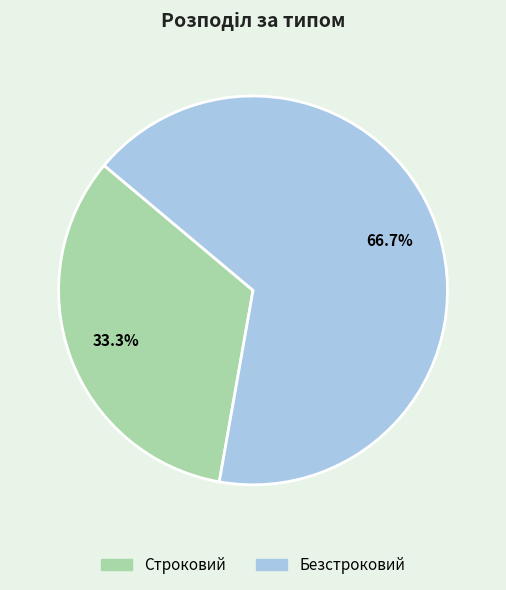

The Безстроковий slice represents 73% of the pie. True or false?

False